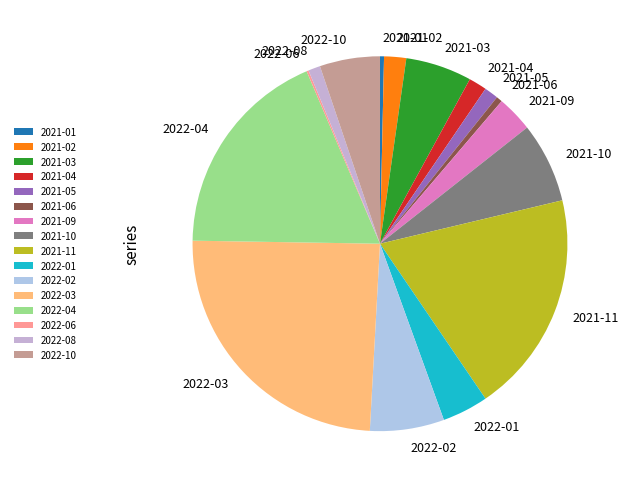

Approximately how many times larger is the value at 2022-04 compared to 2021-01?

53.0